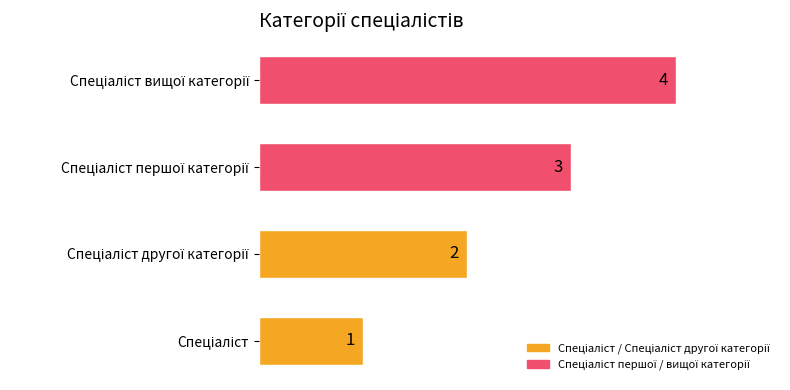

What is the smallest value displayed?

1